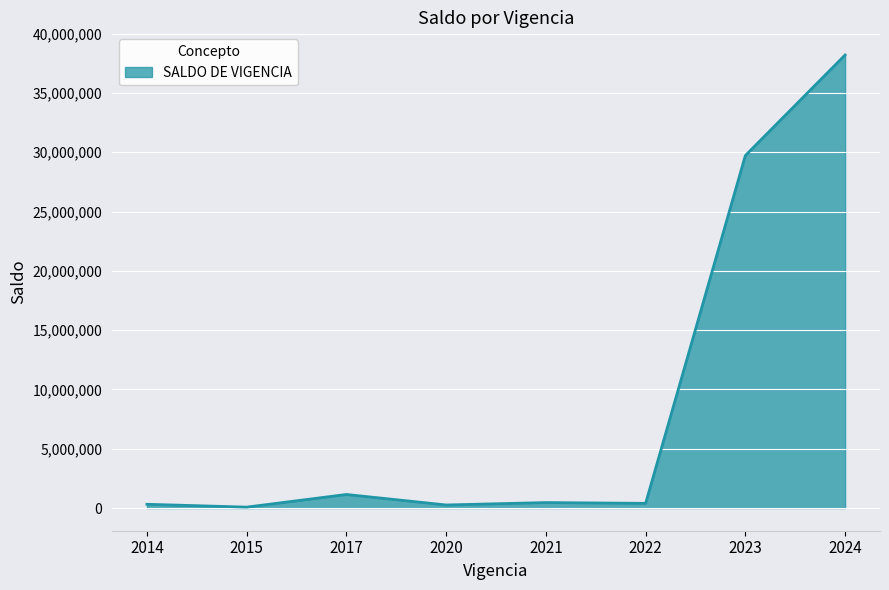

At which category does the chart reach its peak across all series?

2024